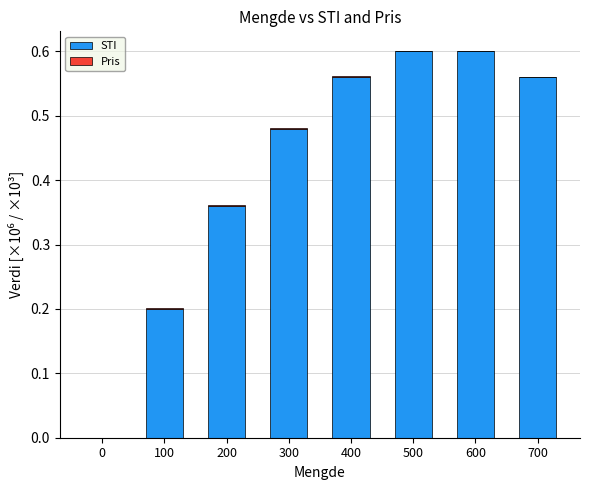

How many data points in STI are above 0?

7